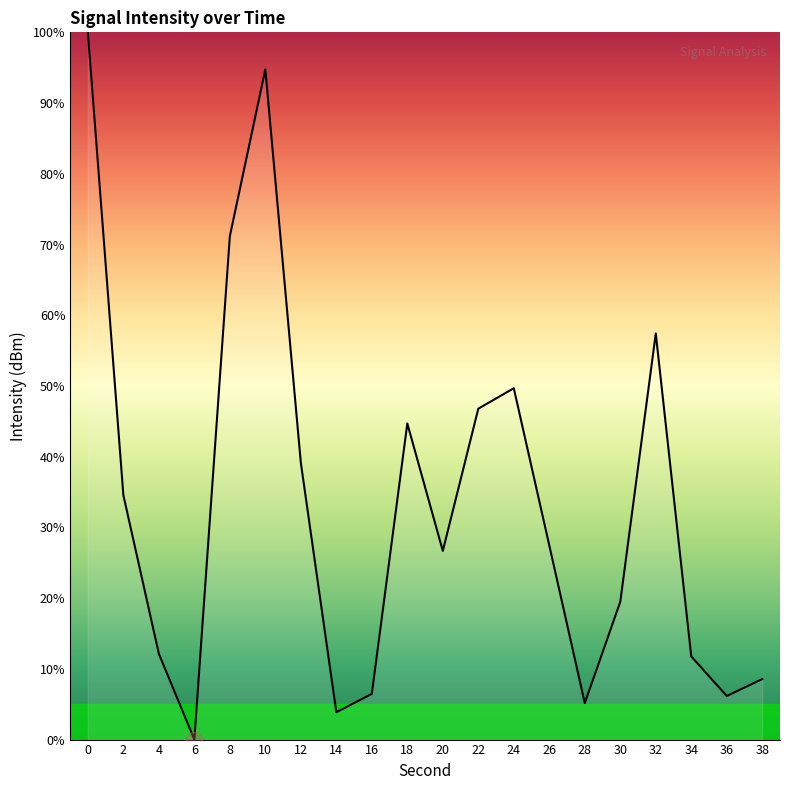

The value at 22 is 46.8. True or false?

True